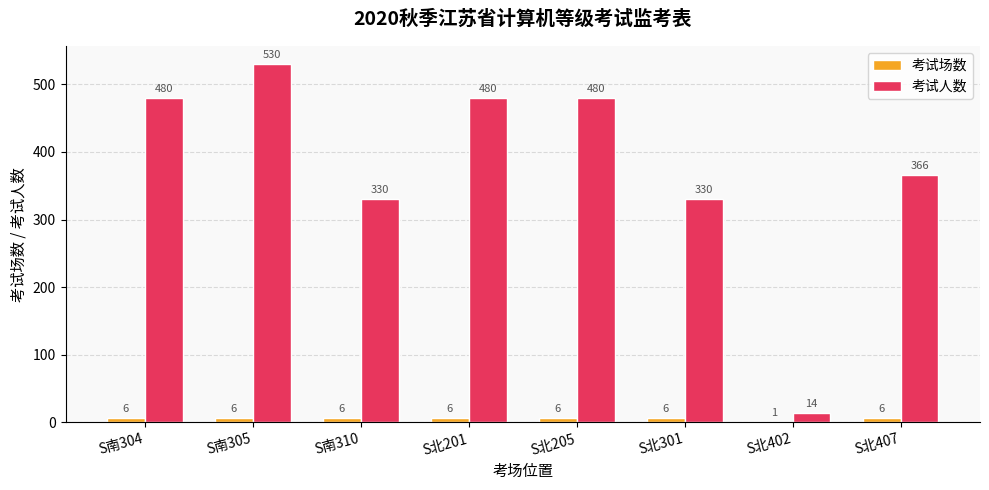

What is the approximate value of 考试场数 at S北407?

6